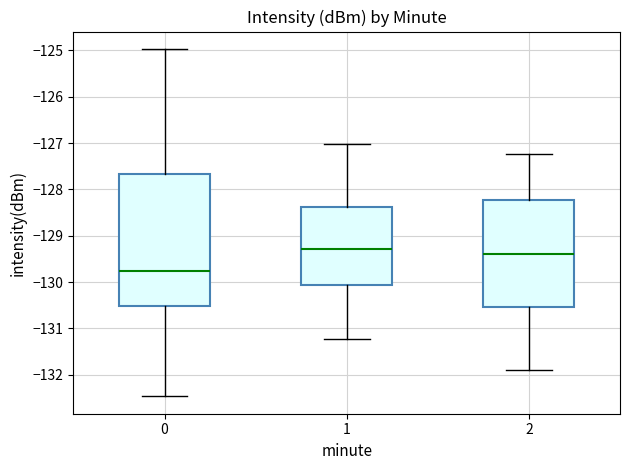

Which box has the highest median line?

1